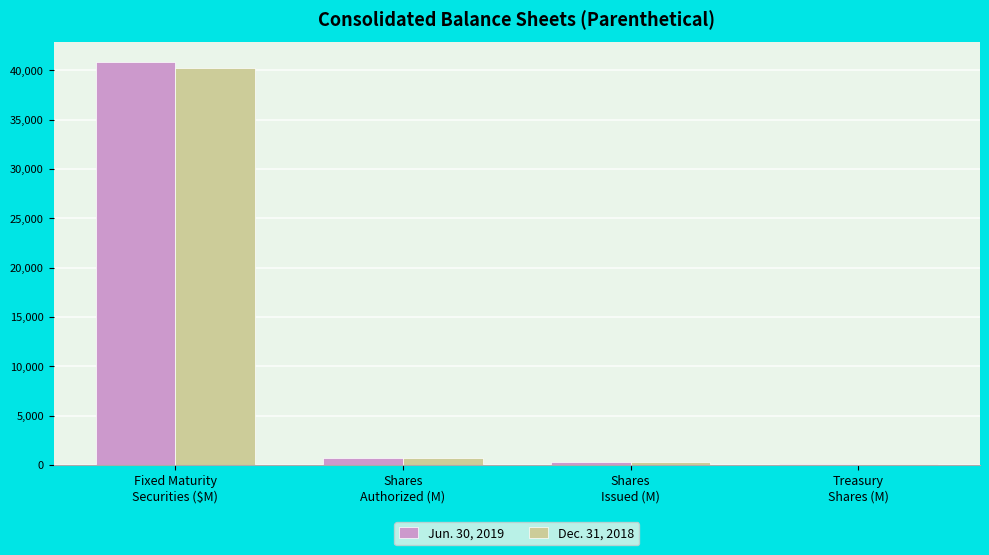

The value of Dec. 31, 2018 at Shares
Issued (M) is 305.1. True or false?

True